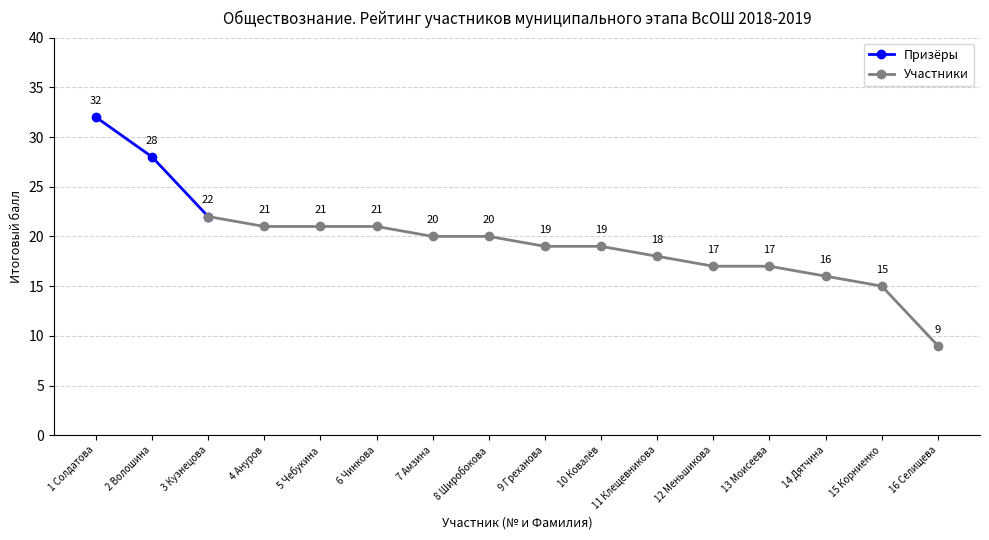

Approximately how many times larger is the value at 6 Чинкова compared to 15 Корниенко?

1.4